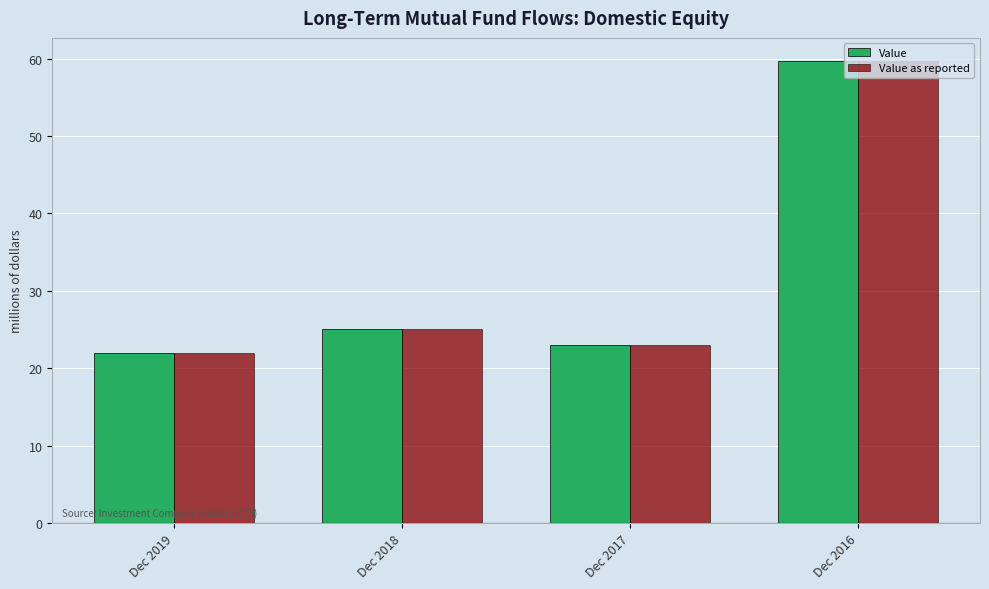

What is the total value across all series at Dec 2019?

44.0